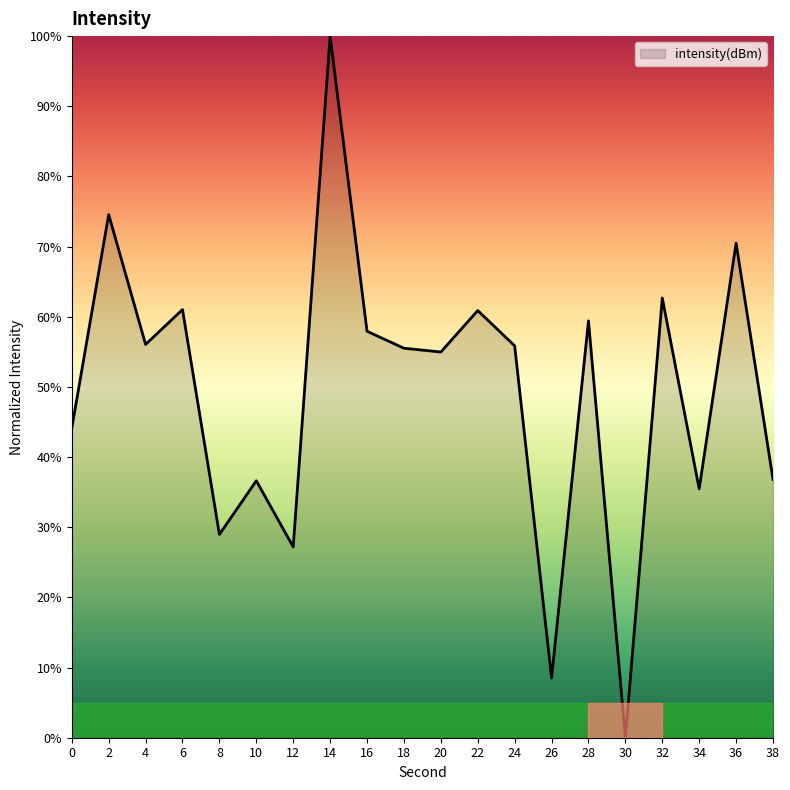

Is it true that the value at 36 is 70.5?

True